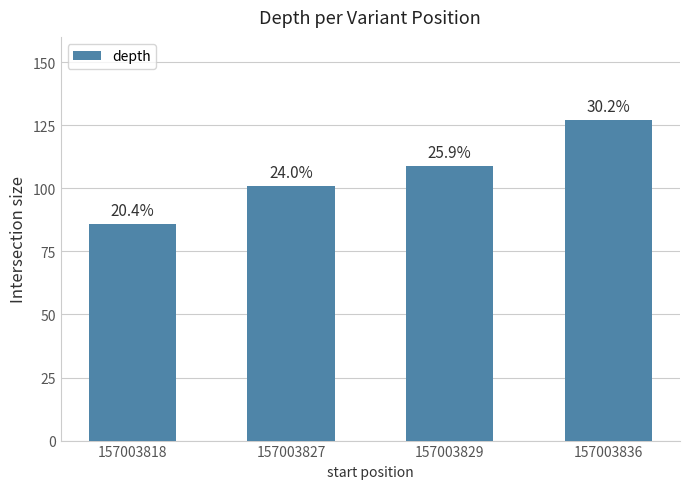

How many bars are there in total?

4